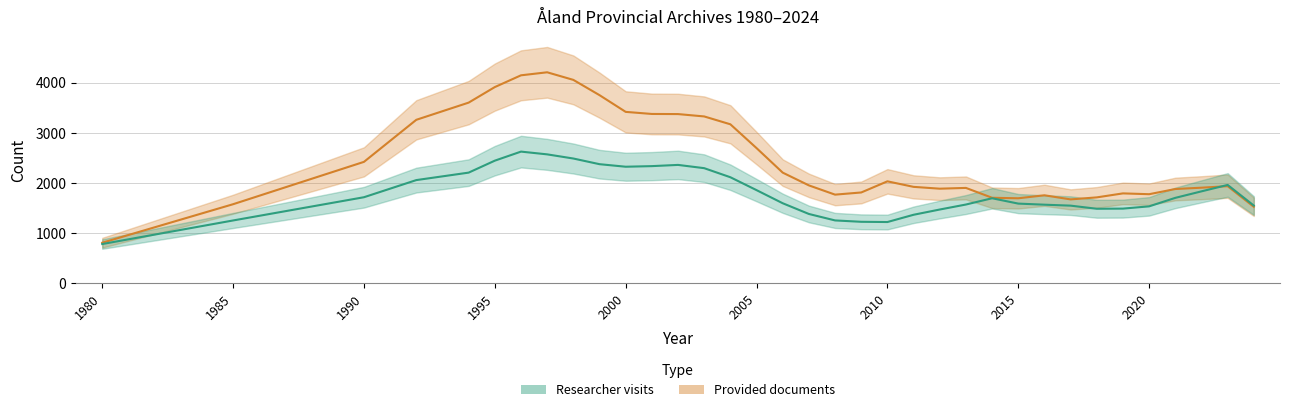

Count the number of data series in this chart.

2